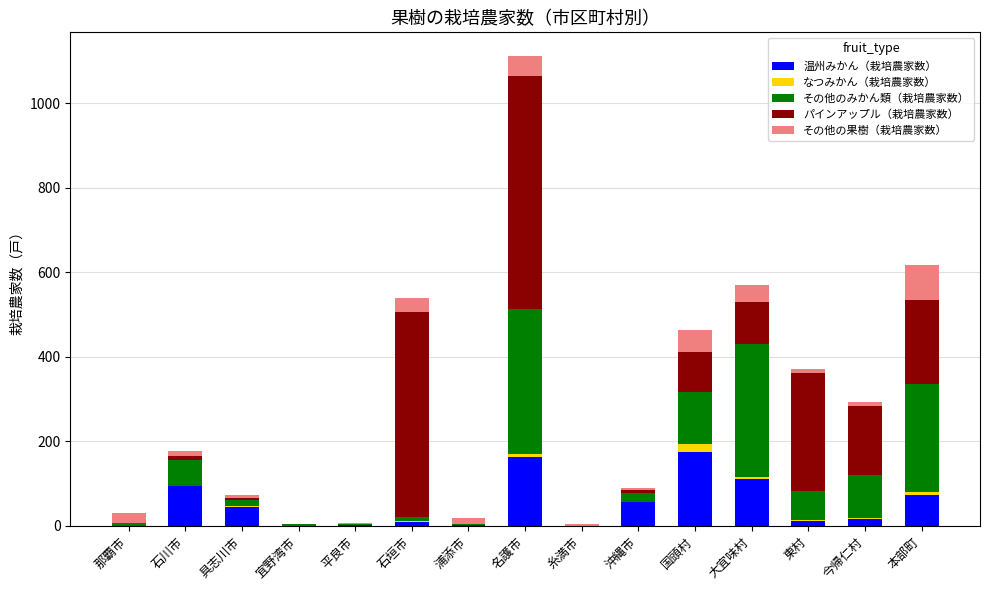

Are the bars horizontal?

No